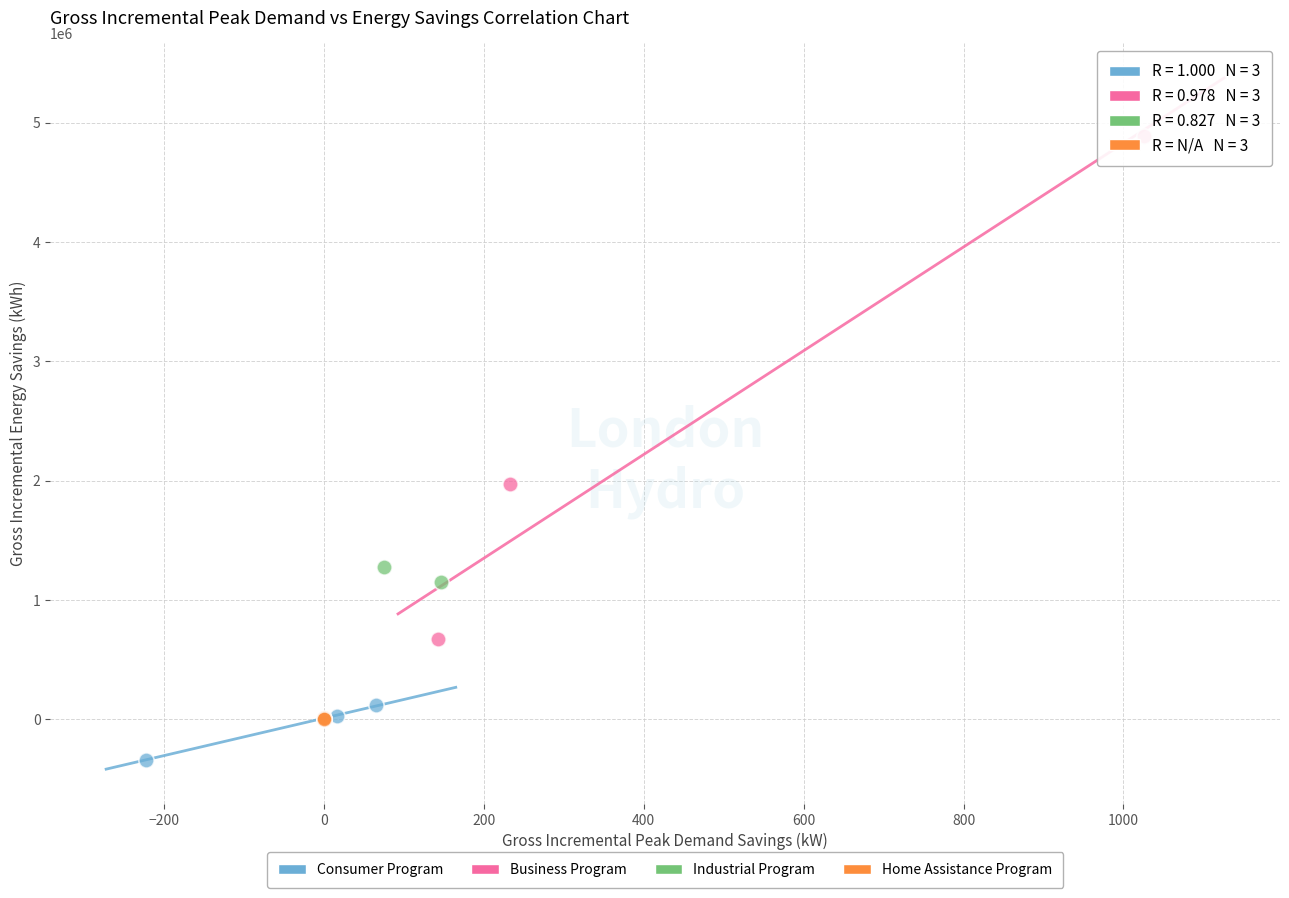

Which series has the largest Y range (max minus min)?

Business Program